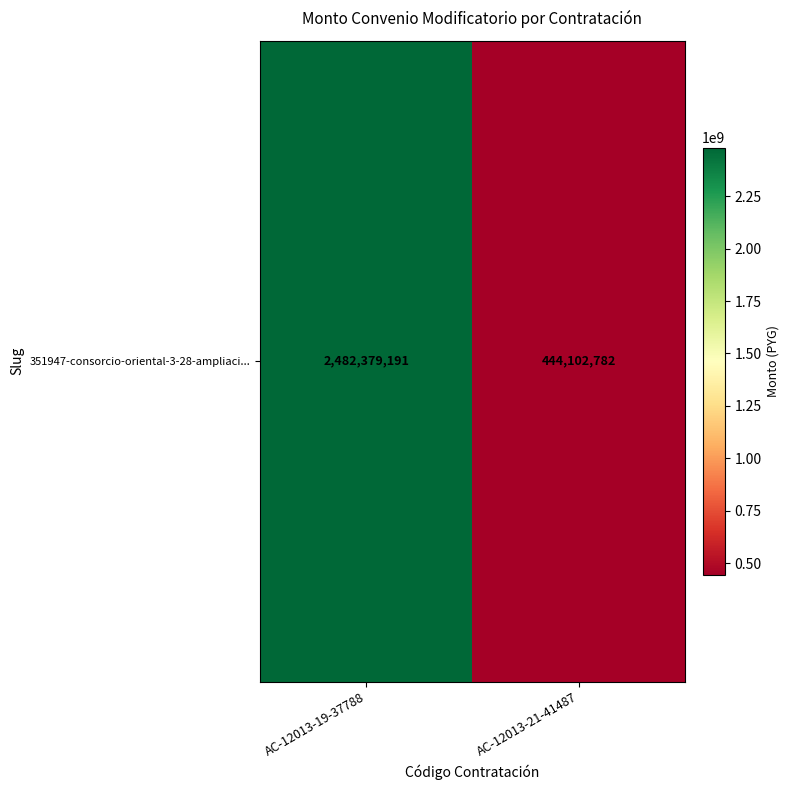

What is the difference between the maximum and minimum values?

2038276409